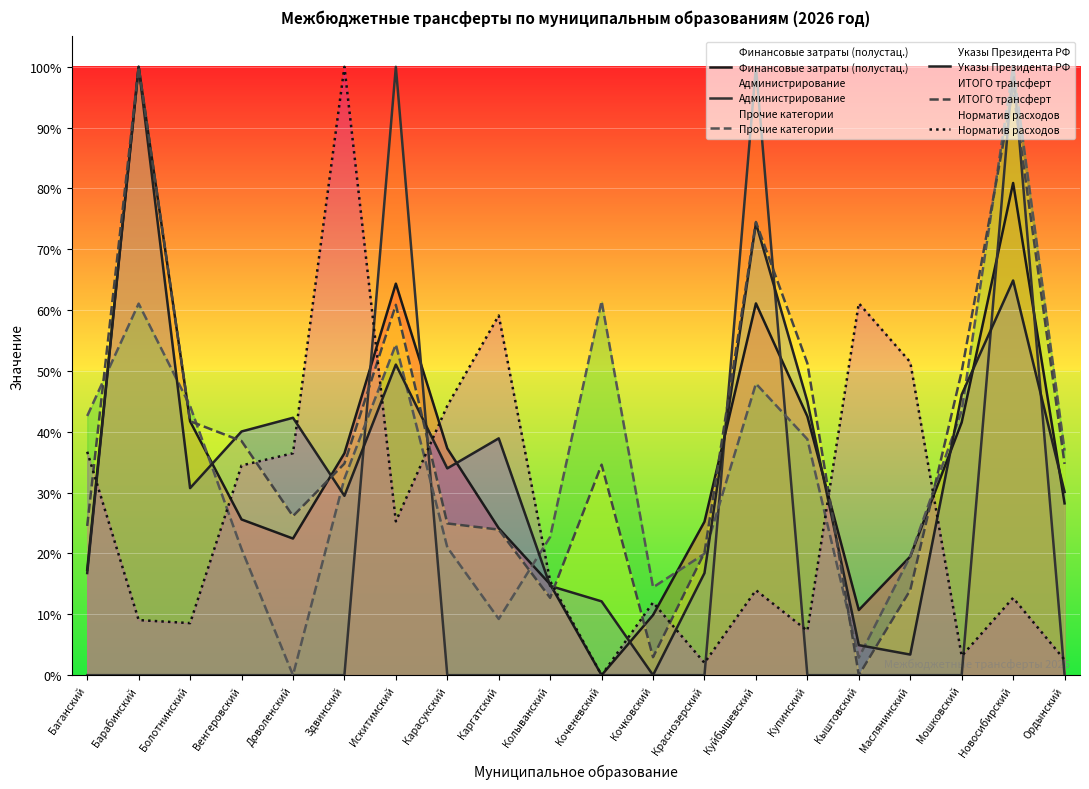

Between Доволенский and Кыштовский, which series saw the biggest shift?

Указы Президента РФ